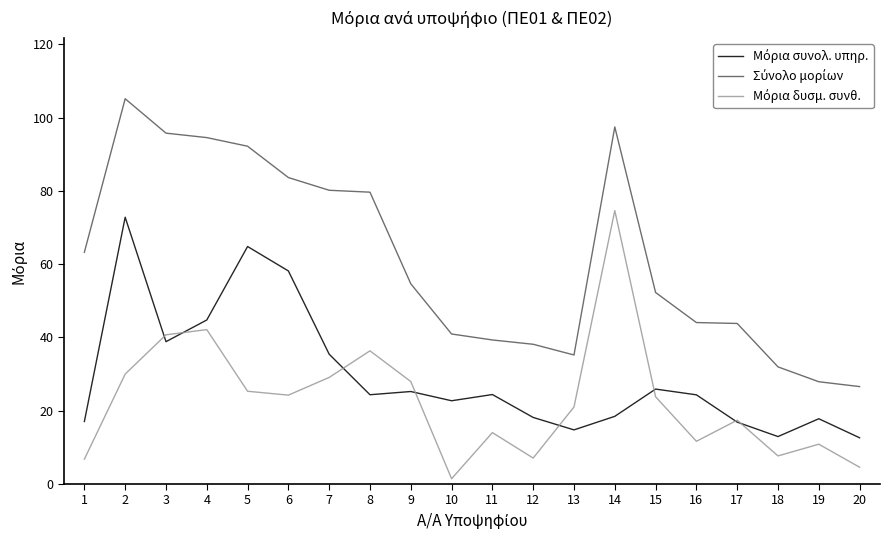

Which category has the lowest value across all series?

10